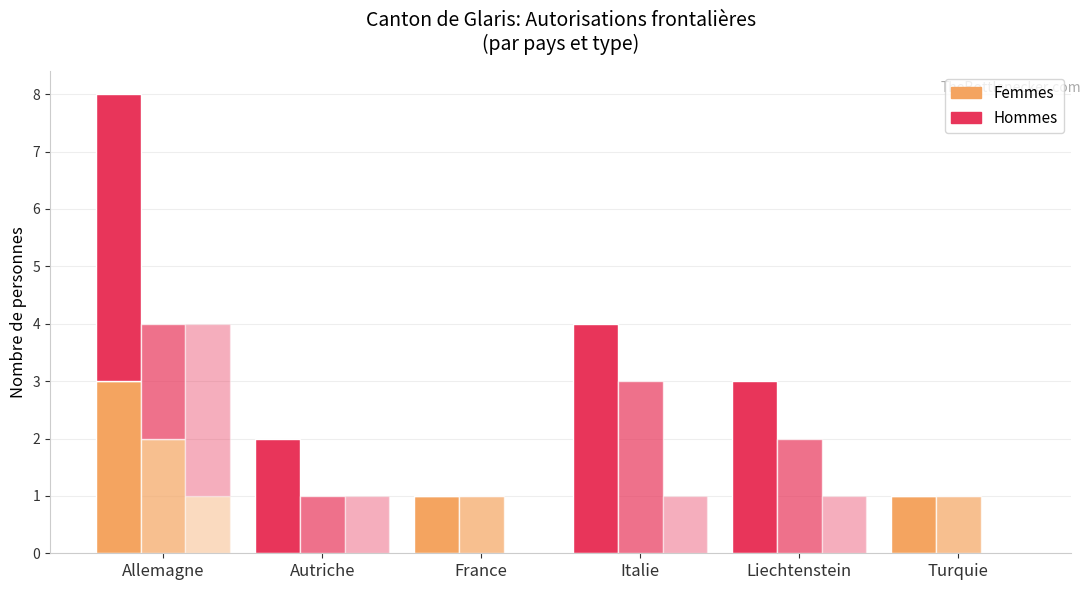

What is the average value of the Suivantes Hommes series?

1